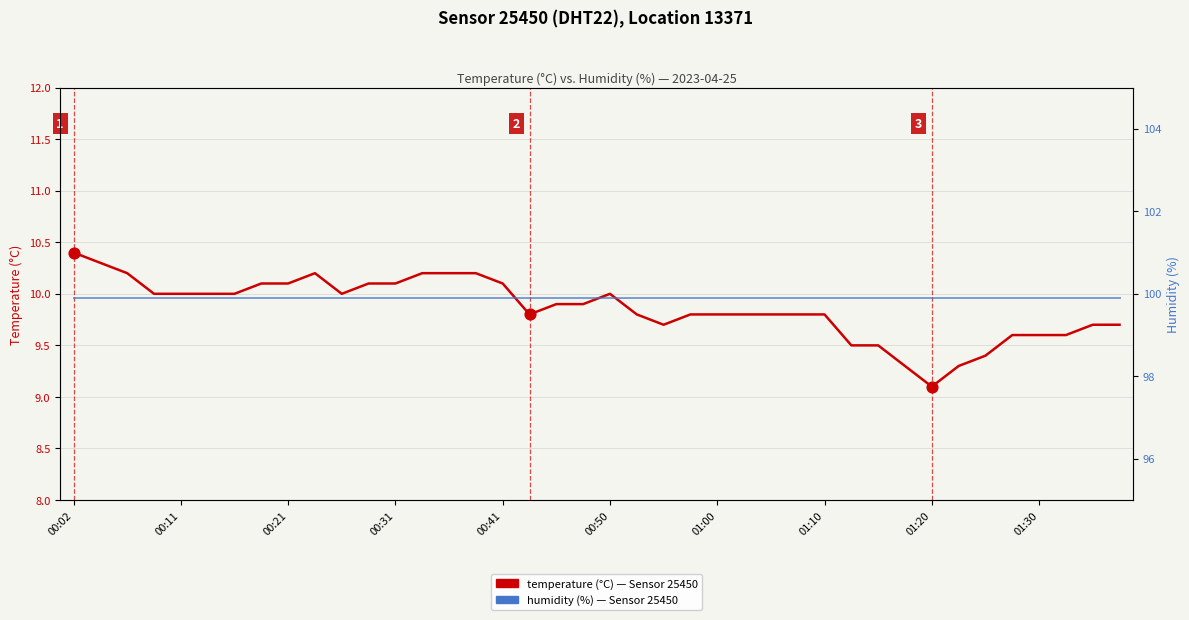

Which series has the largest Y range (max minus min)?

temperature